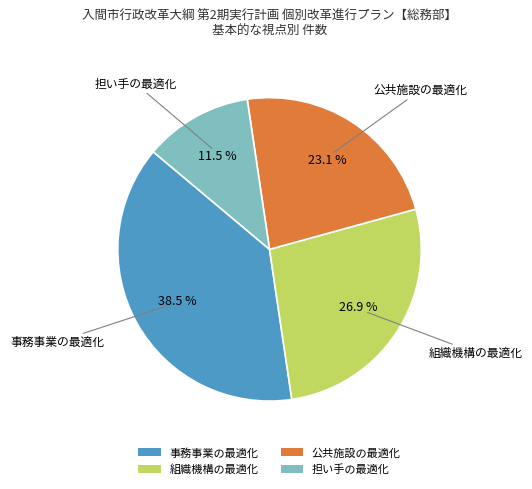

Which slice is the largest?

事務事業の最適化